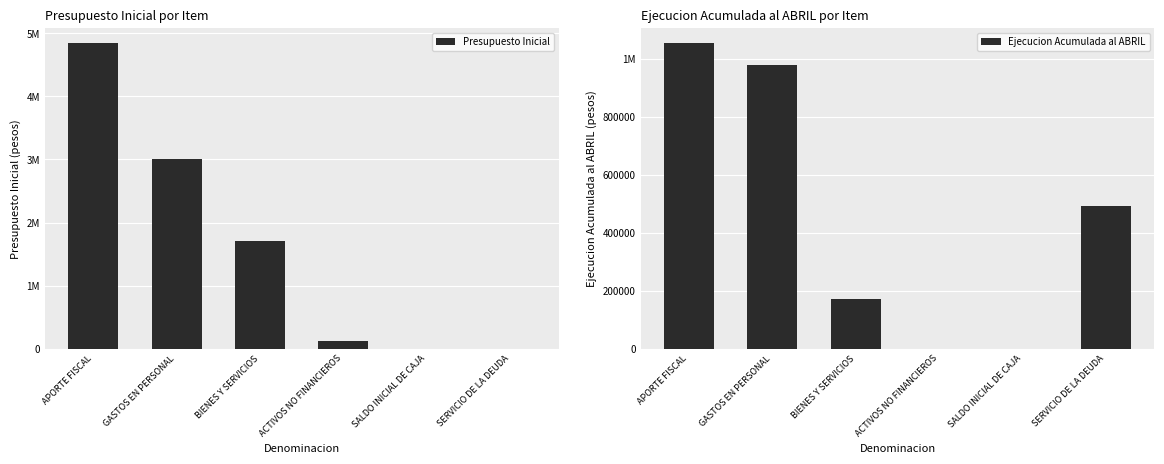

What are all the series names shown in the legend?

Presupuesto Inicial, Ejecucion Acumulada al ABRIL